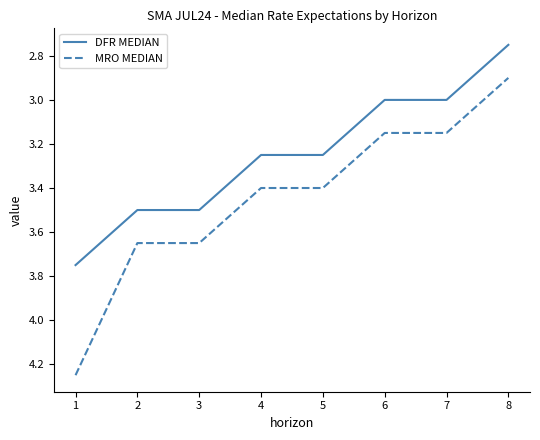

The DFR MEDIAN series shows 3.5 at 3. True or false?

True